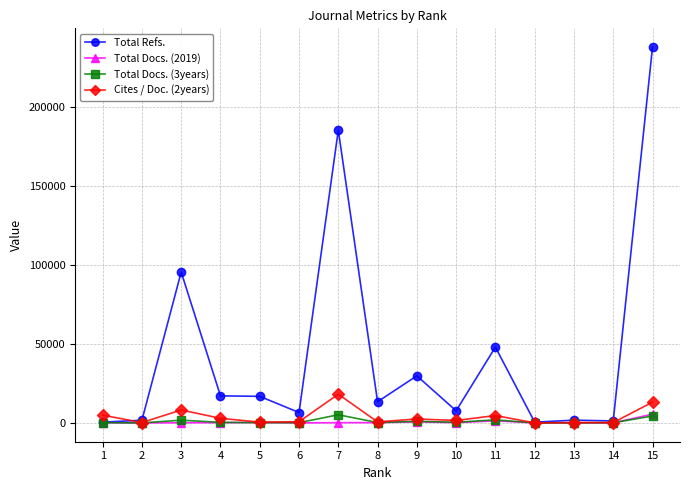

Which series has the widest spread of values?

Total Refs.